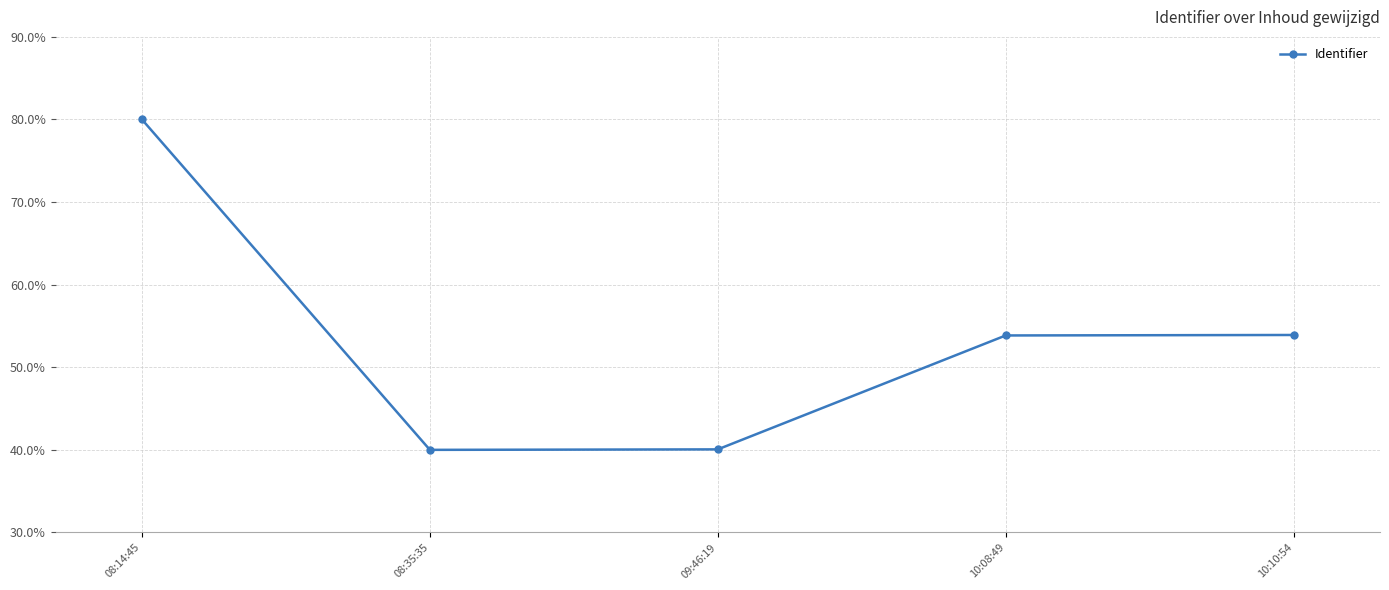

Where does the data first go above 53?

08:14:45